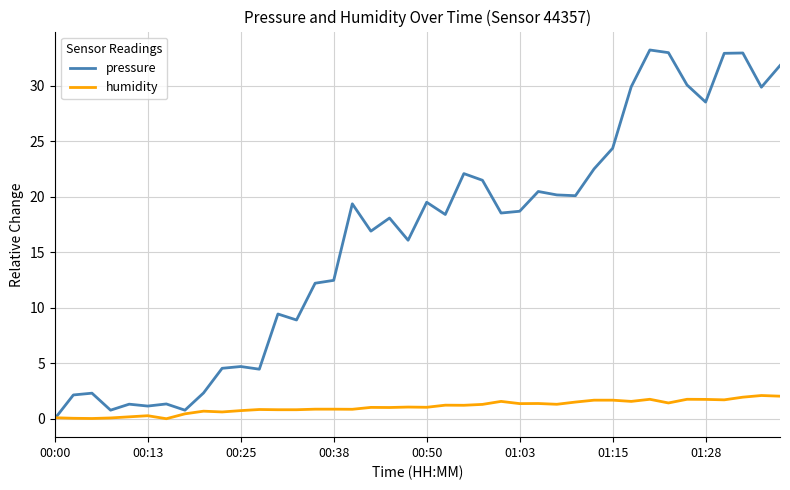

What is the highest value of the pressure series?

33.2